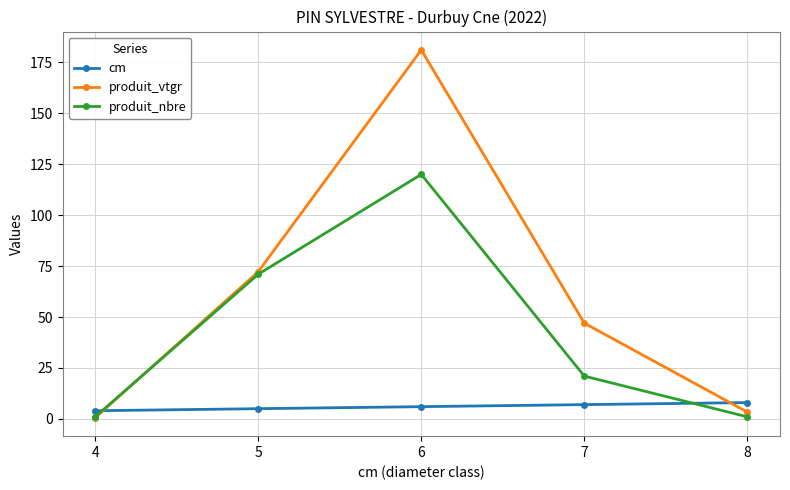

Is it true that produit_vtgr equals 79.1 at 6?

False